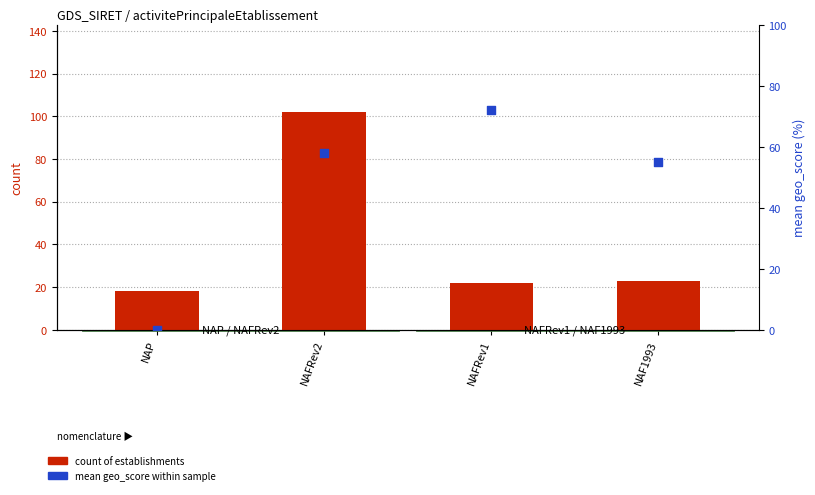

What is the total value across all series at NAP?

18.0